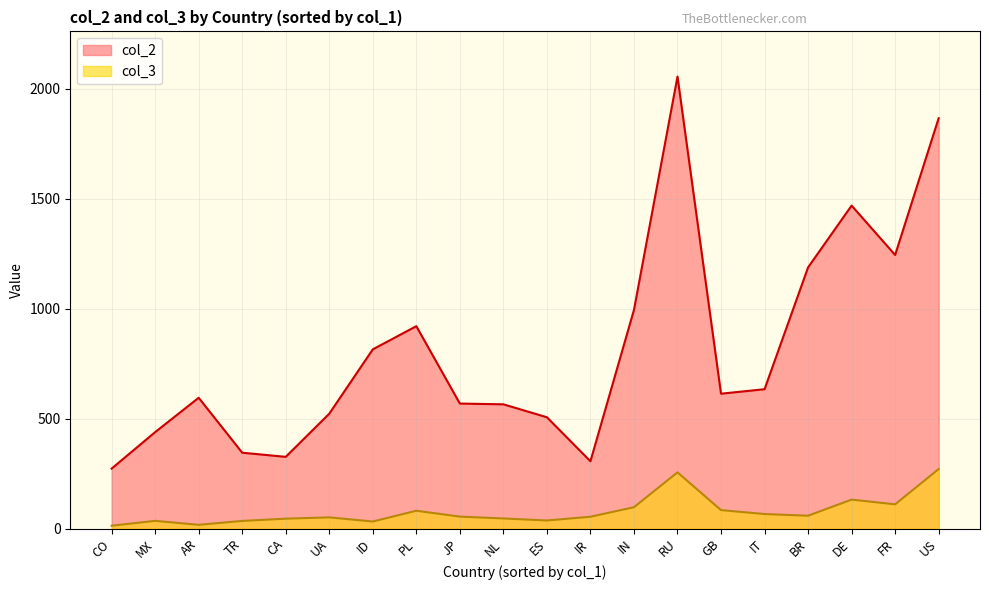

What is the approximate value of col_3 at TR?

34.8